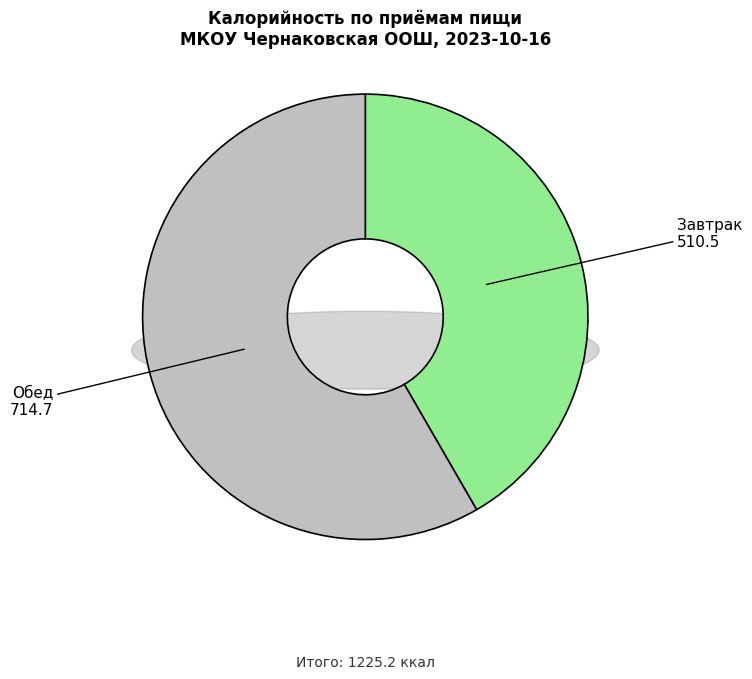

Which category has the biggest portion of the pie?

Обед